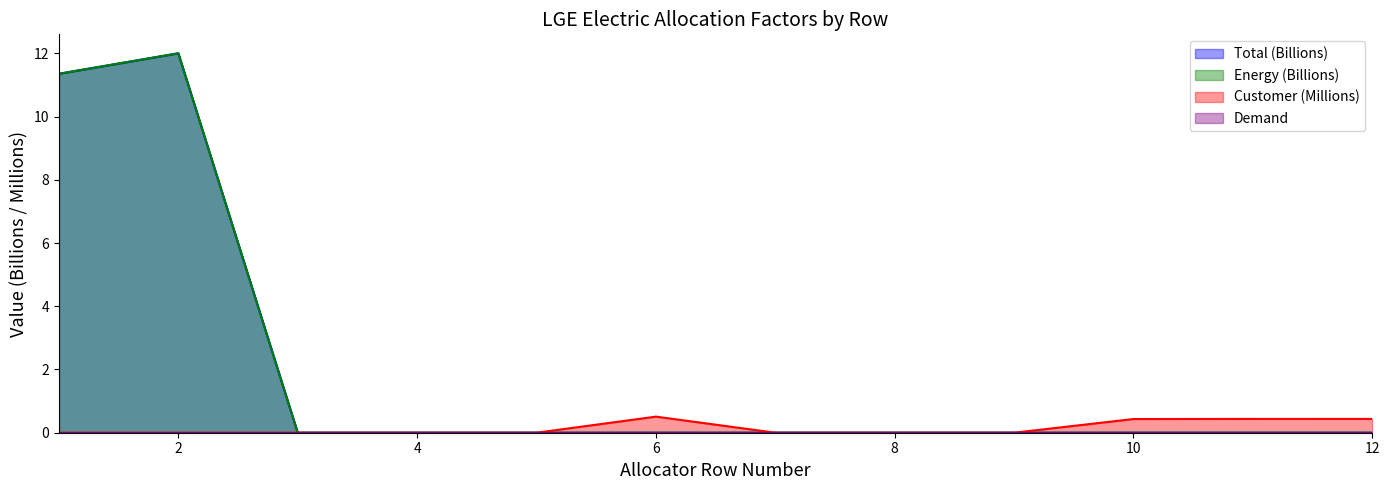

Which series has the widest spread of values?

Total